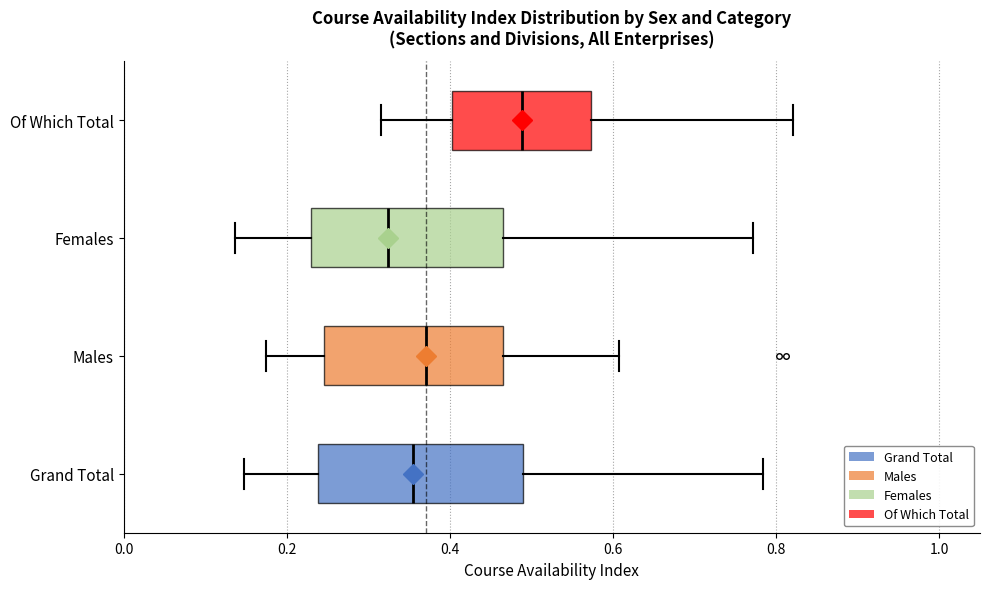

Reading bottom to top, read every box against the x-axis: the position of its median line, the range the box covers, and the ends of its whiskers. The values are not printed on the chart, so give them approximately, as read against the axis.

Grand Total: median 0.36, box 0.24 to 0.48, whiskers 0.14 to 0.78
Males: median 0.38, box 0.24 to 0.46, whiskers 0.18 to 0.60
Females: median 0.32, box 0.22 to 0.46, whiskers 0.14 to 0.78
Of Which Total: median 0.48, box 0.40 to 0.58, whiskers 0.32 to 0.82